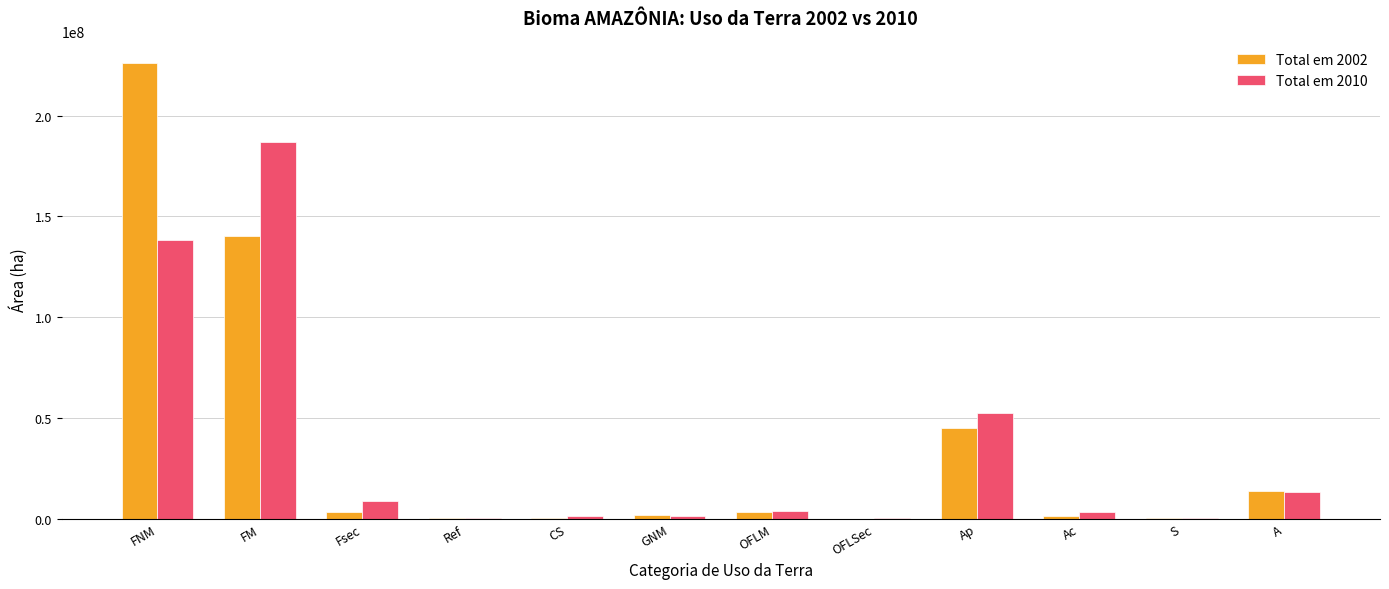

What are all the series names shown in the legend?

Total em 2002, Total em 2010